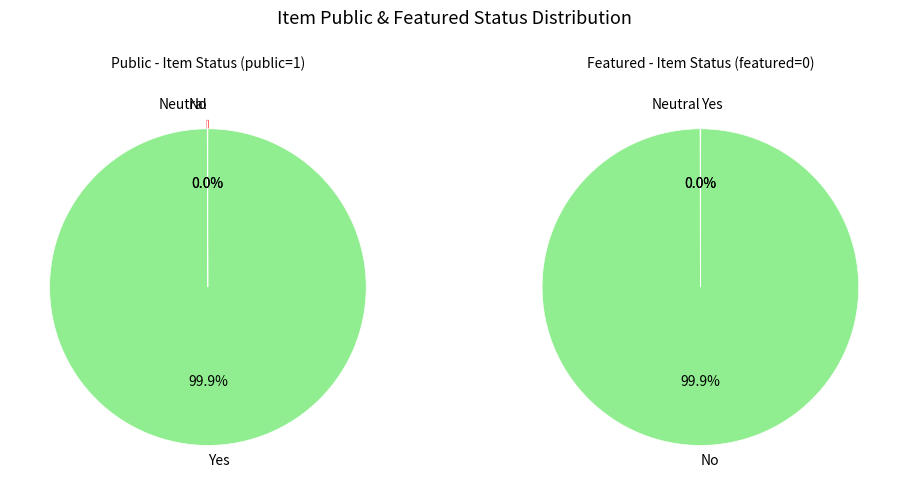

Which series has the widest spread of values?

public